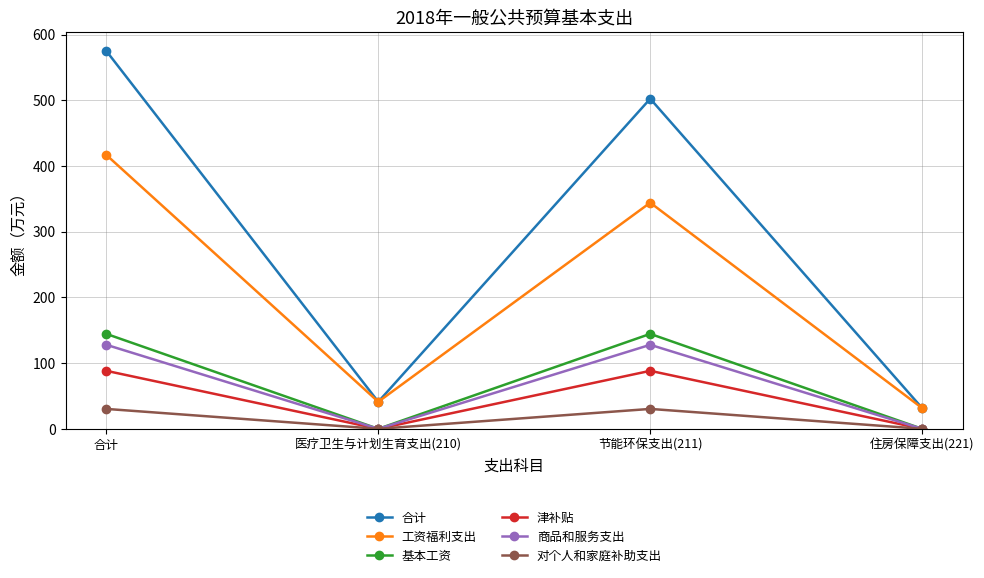

How many interior local valleys does the 工资福利支出 series have?

1